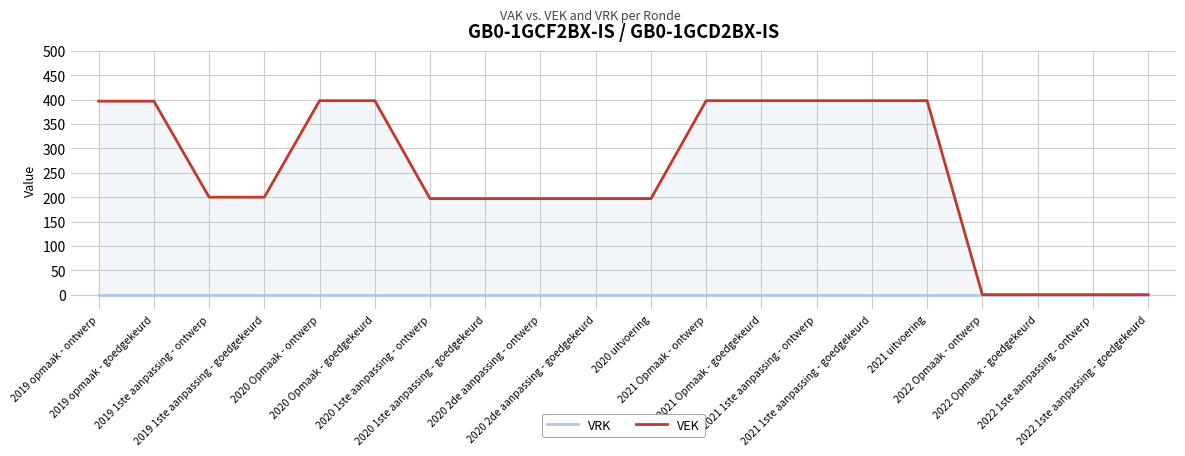

Where is VEK nearest to the value 199?

2019 1ste aanpassing - ontwerp